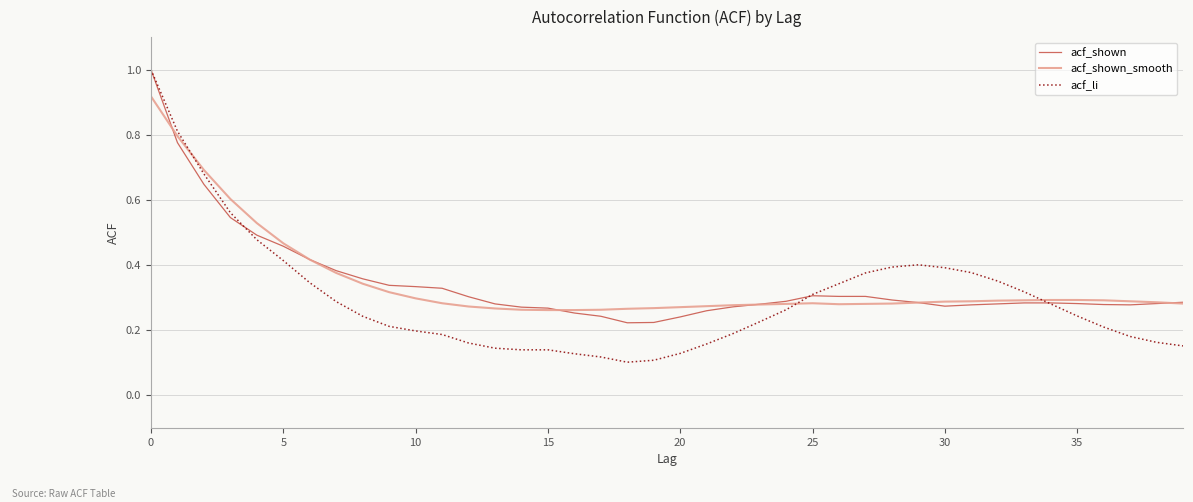

What is the sum of all acf_shown_smooth values?

13.9